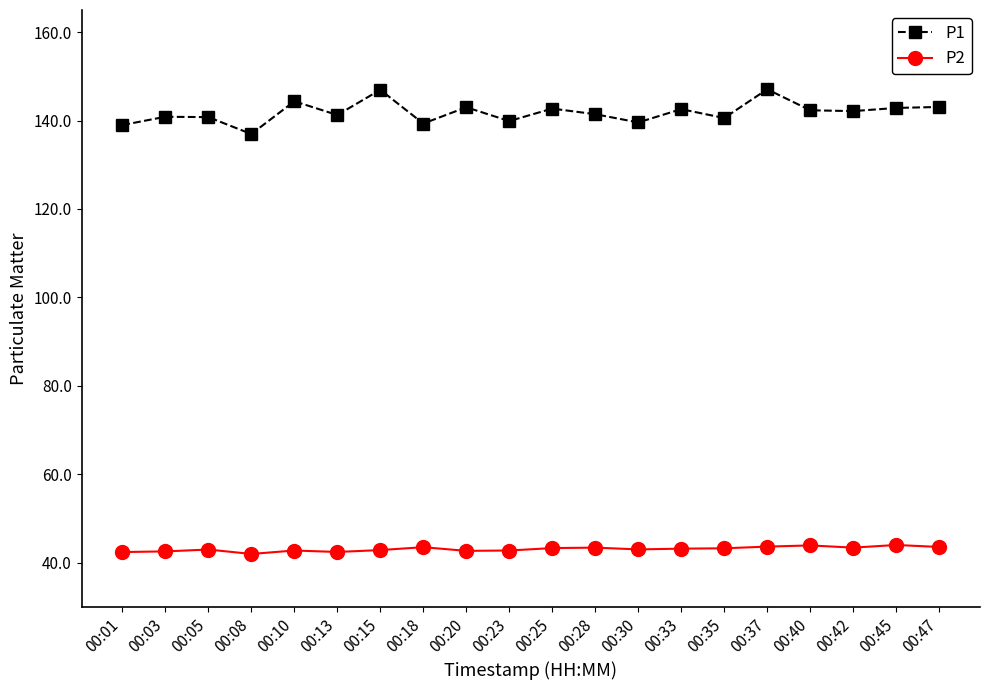

The P1 series shows 66.9 at 00:23. True or false?

False